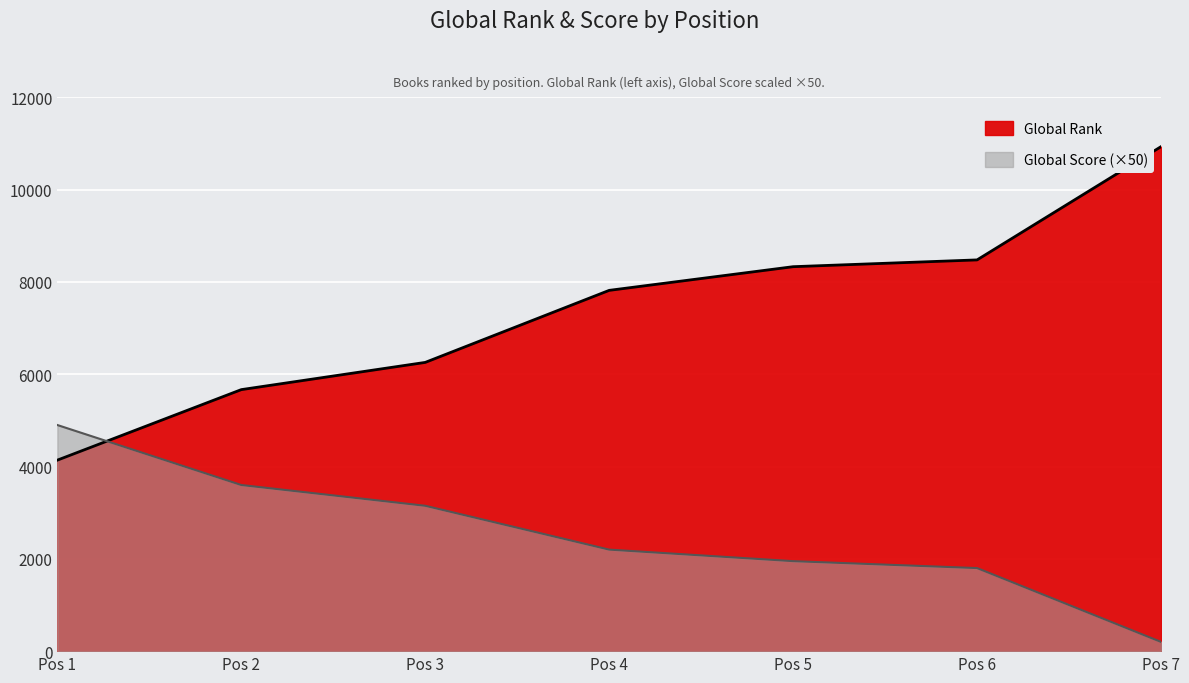

The value of Global Score at Pos 6 is 1800. True or false?

True